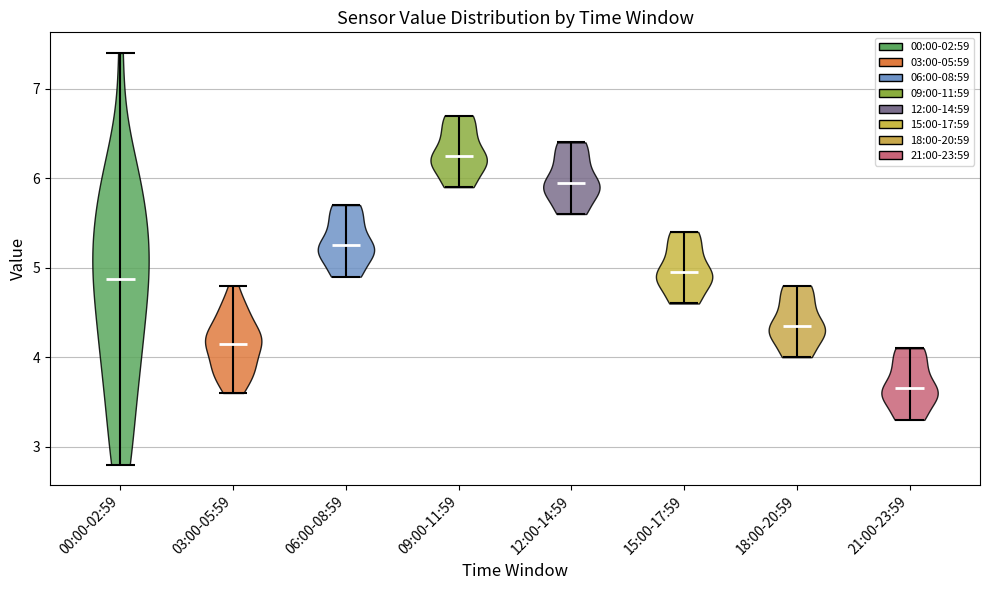

Which violin has the highest median line?

09:00-11:59